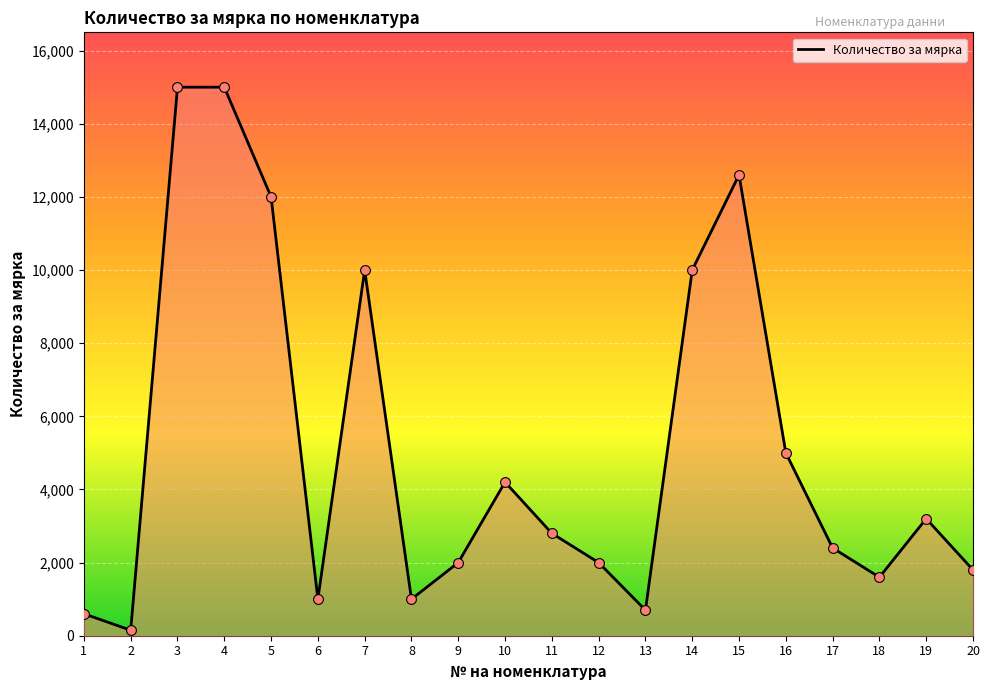

Approximately how many times larger is the value at 3 compared to 11?

5.4